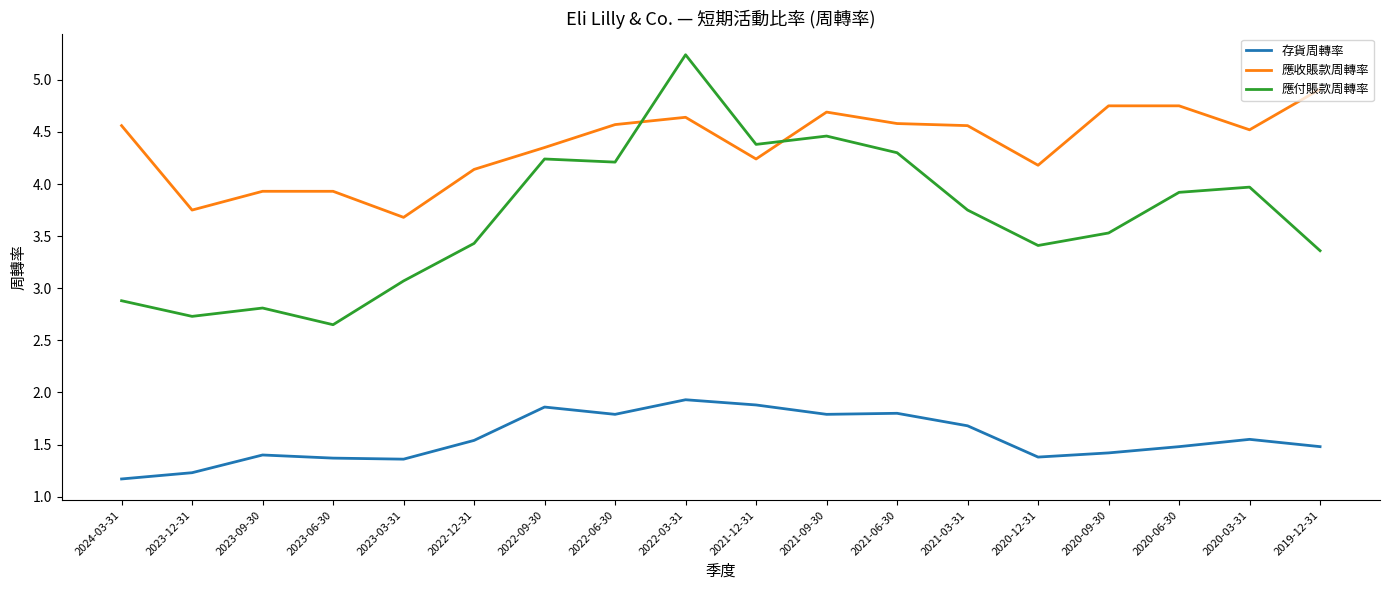

What position from the left is 2022-09-30?

7